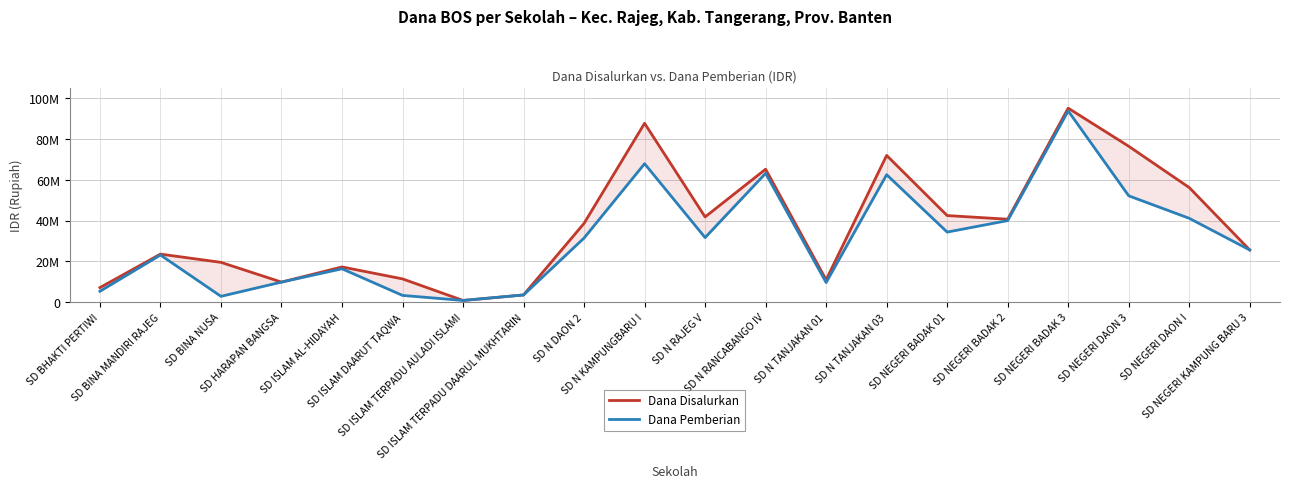

Where is the first local maximum for Dana Pemberian?

SD BINA MANDIRI RAJEG